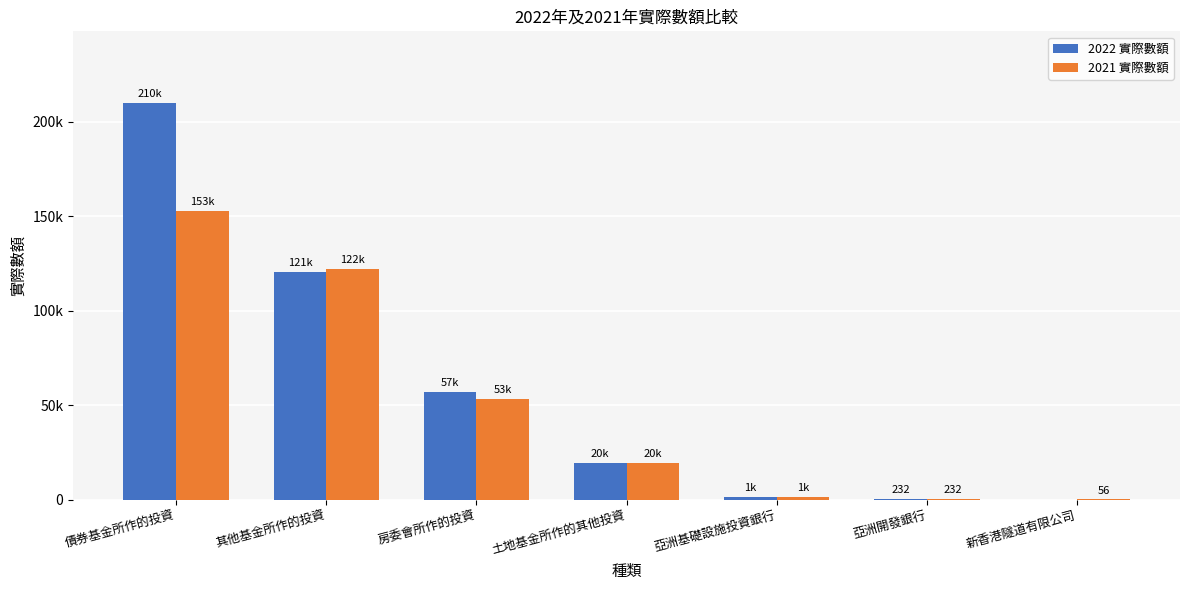

The 2021 實際數額 series shows 56 at 新香港隧道有限公司. True or false?

True